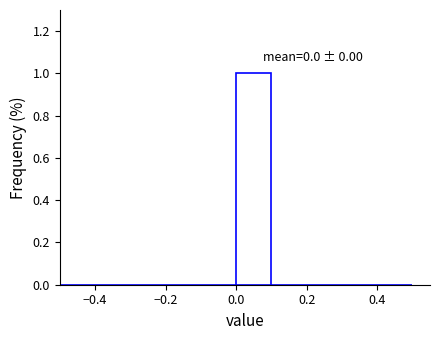

Over which range of the x-axis is the bar tallest?

0.0 to 0.1